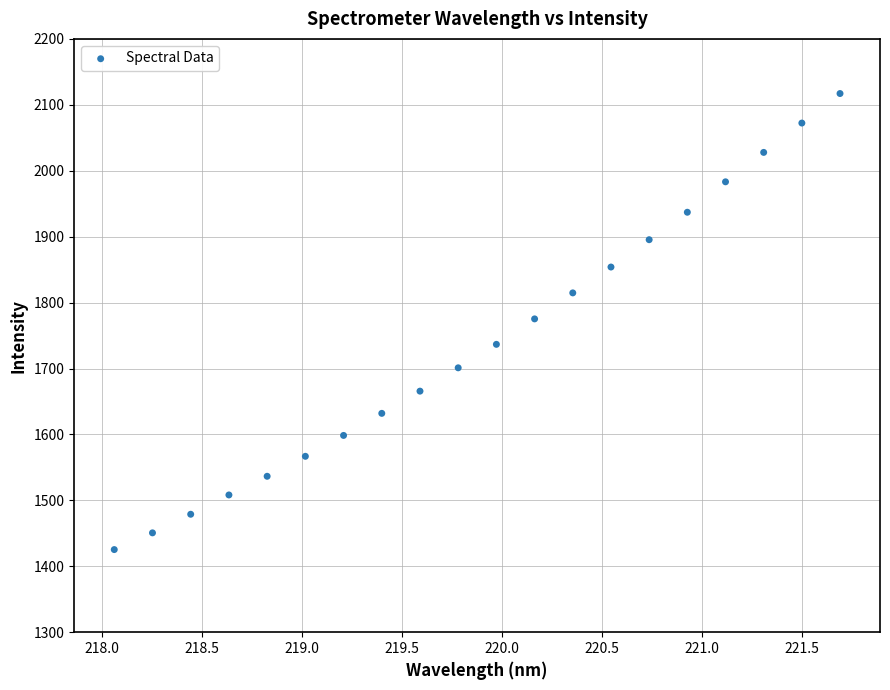

What is the range of Y values (max minus min)?

691.8